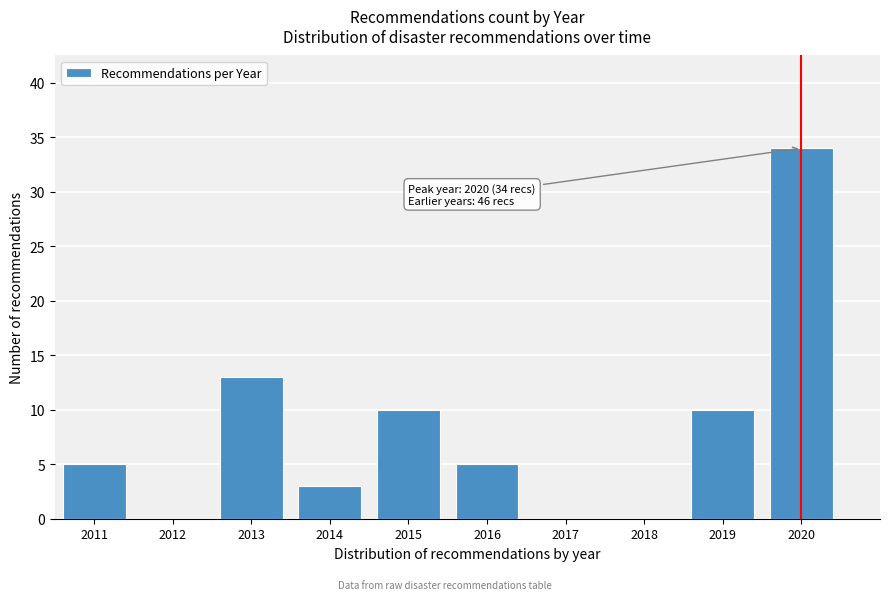

Which range on the x-axis has the tallest bar?

2019.5 to 2020.5